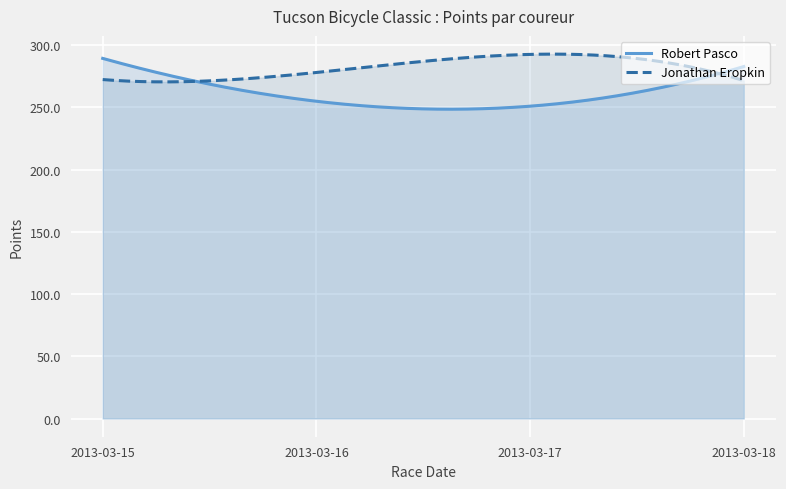

What is the highest value of the Robert Pasco series?

289.4